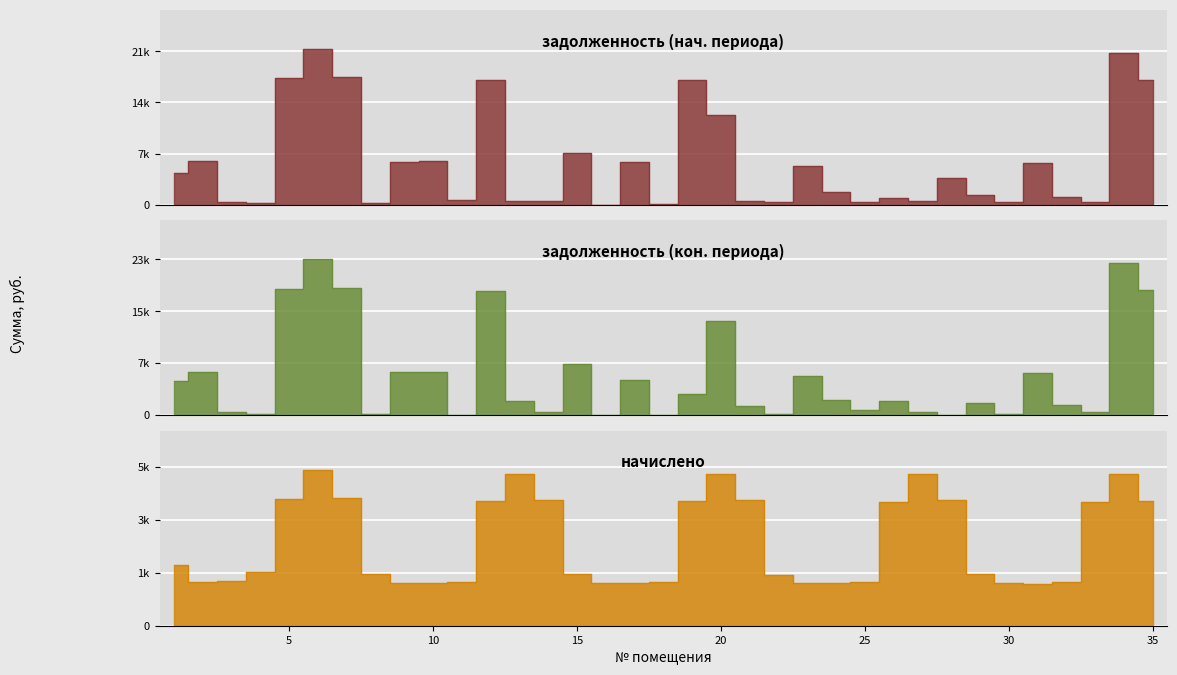

Where is задолженность (col_1) nearest to the value 10683?

20